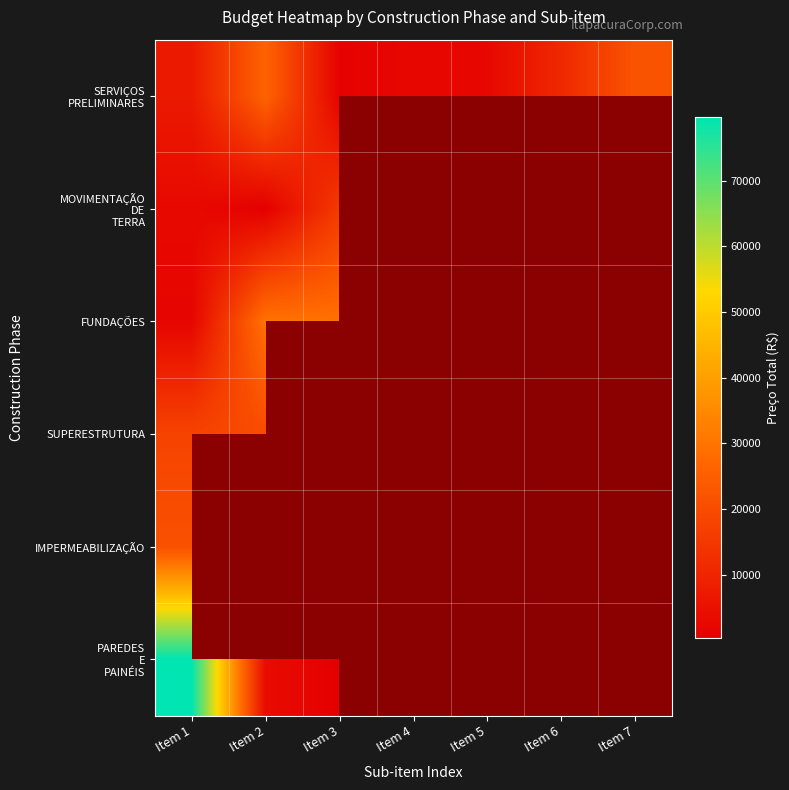

How many distinct data groups are displayed?

6